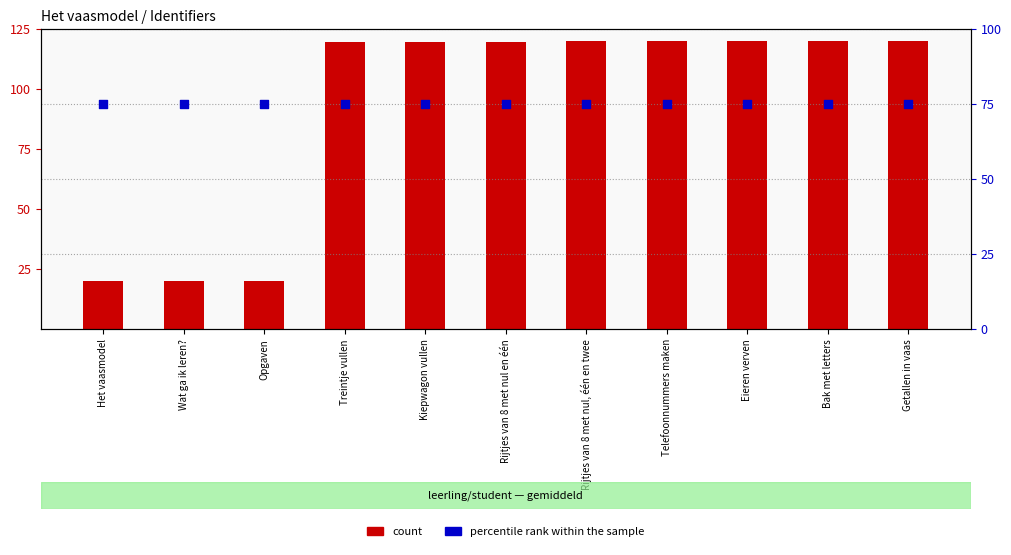

What are all the series names shown in the legend?

count, percentile rank within the sample